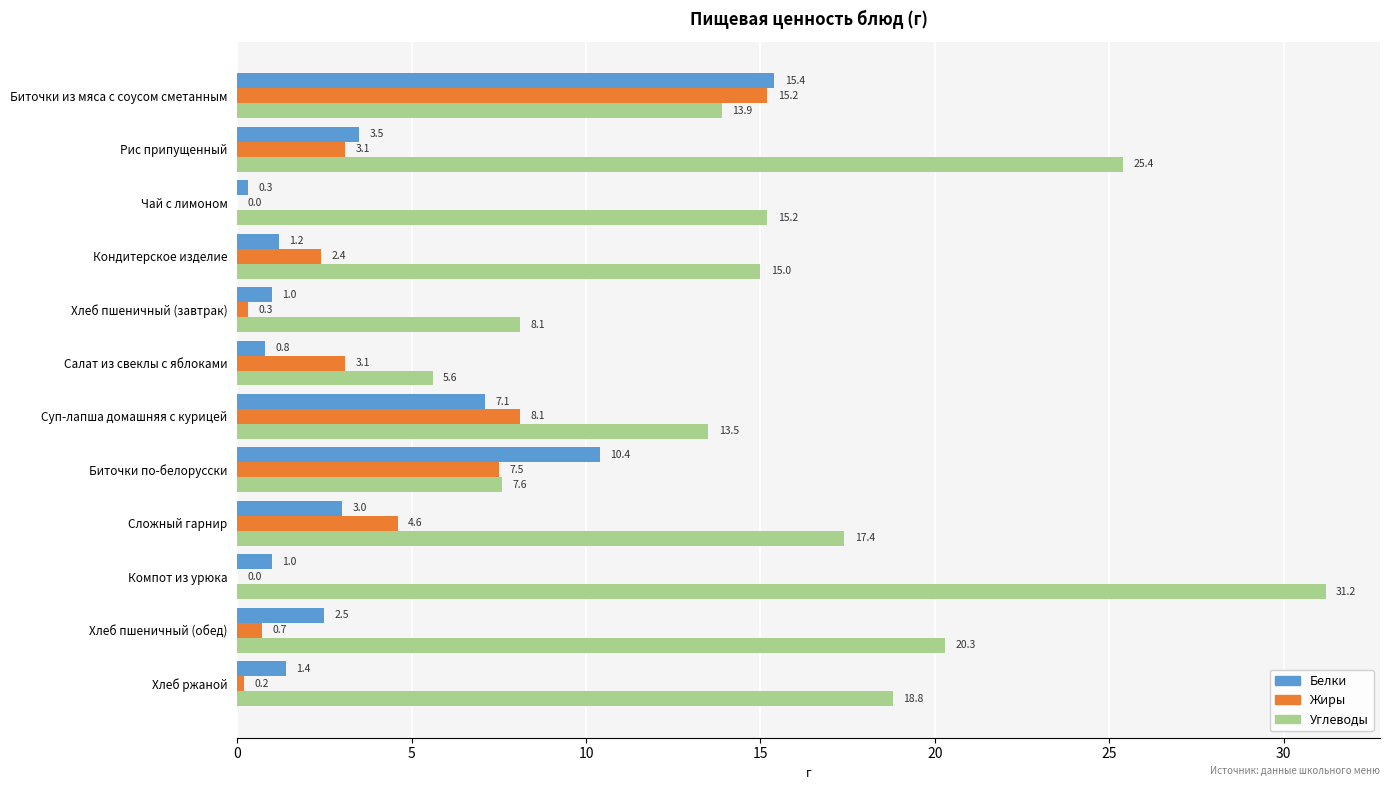

What is the total value across all series at Хлеб пшеничный (обед)?

23.5